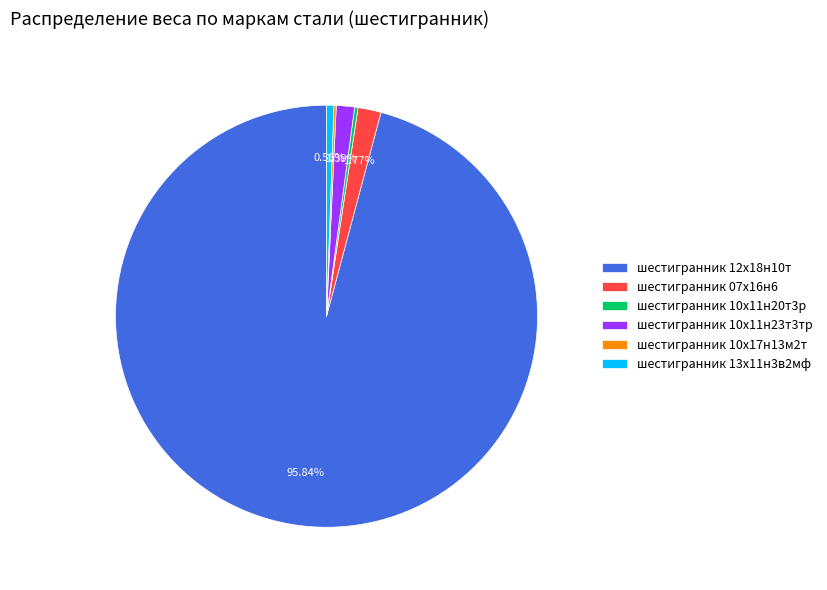

Between шестигранник 12х18н10т and шестигранник 10х11н23т3тр, which is larger?

шестигранник 12х18н10т